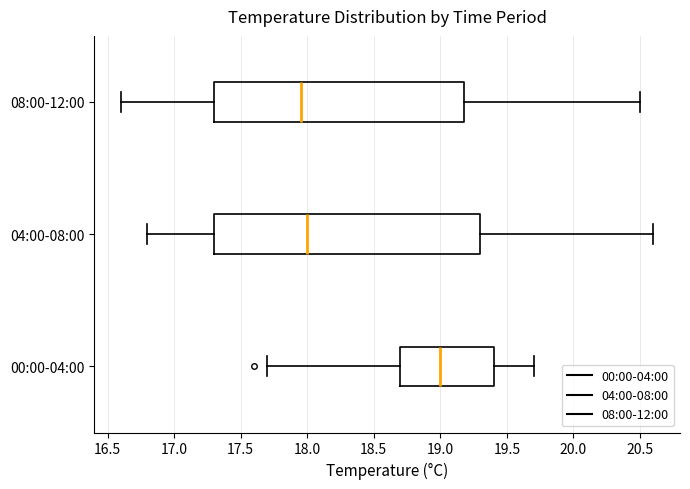

Which box has the furthest to the right median line?

00:00-04:00